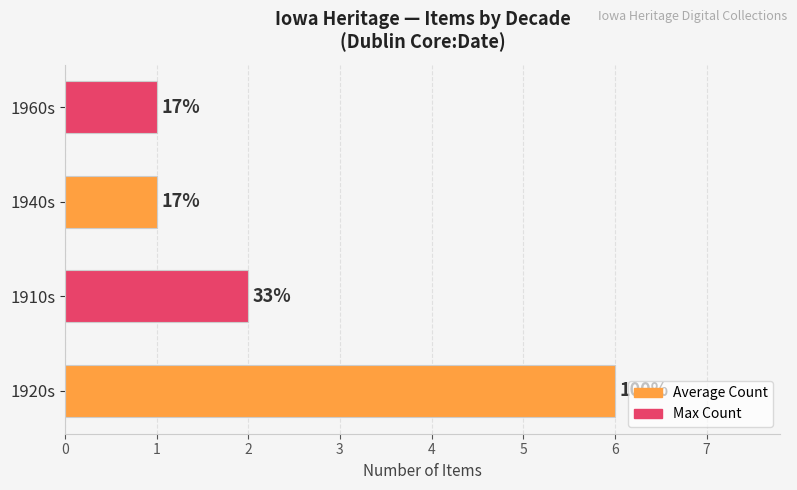

What is the greatest value displayed?

6